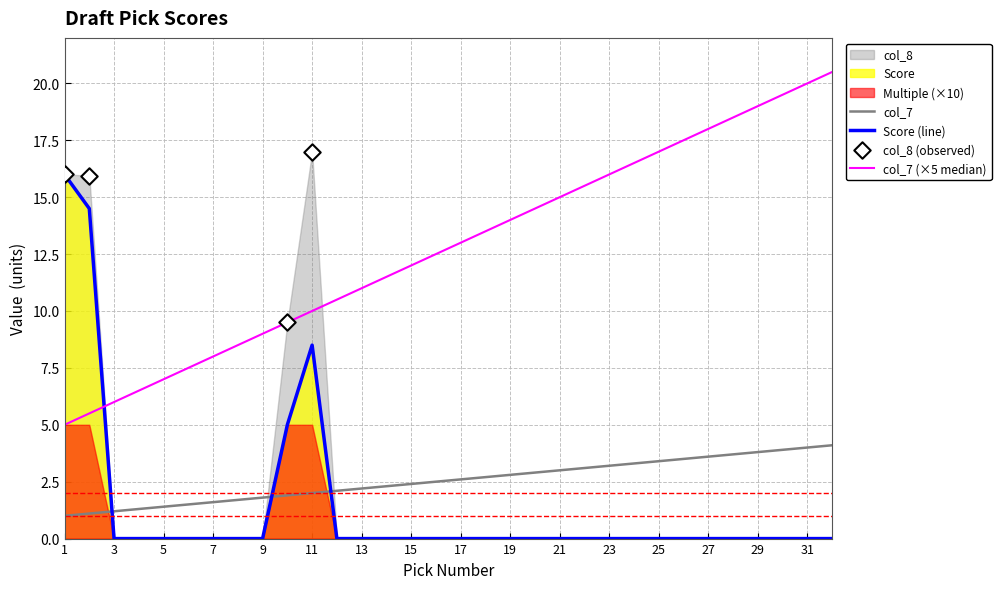

What is the highest value of the col_7 series?

4.1